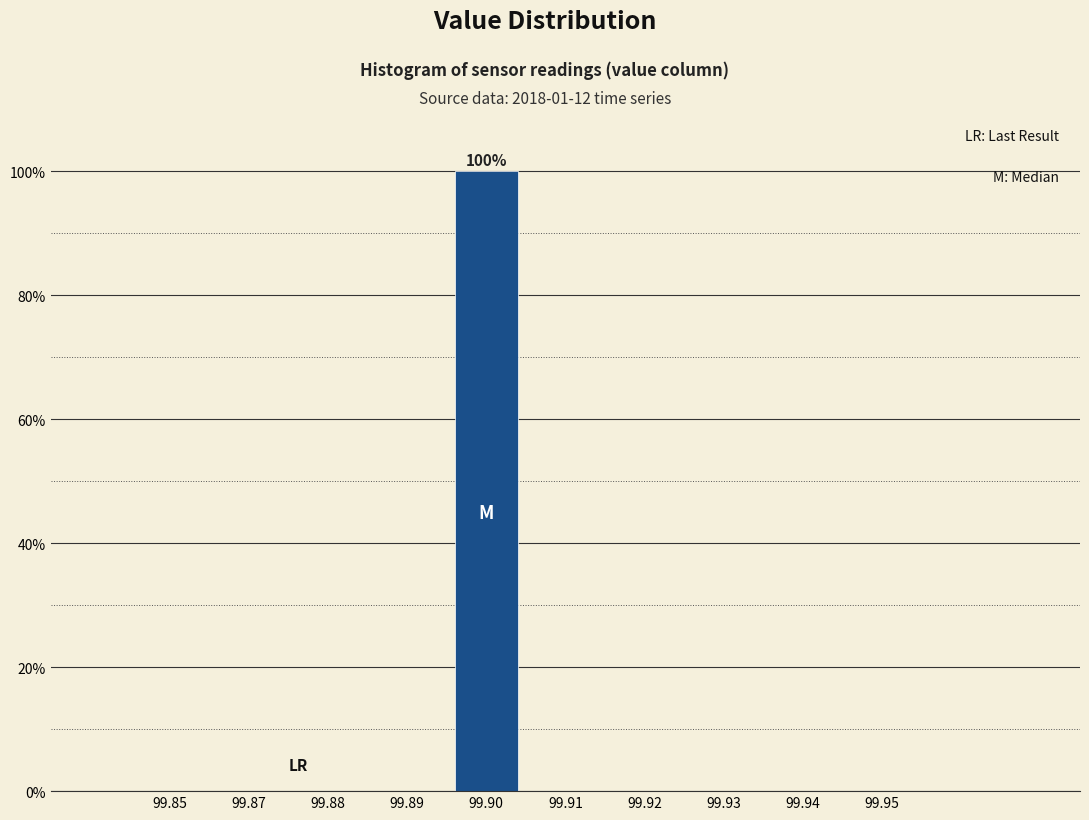

Reading right to left, extract all data points from this chart.

99.95=0	99.94=0	99.93=0	99.92=0	99.91=0	99.90=100	99.89=0	99.88=0	99.87=0	99.85=0